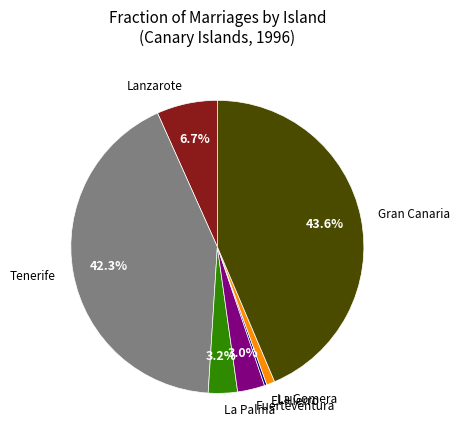

Is the sum of Gran Canaria and La Gomera greater than half?

No